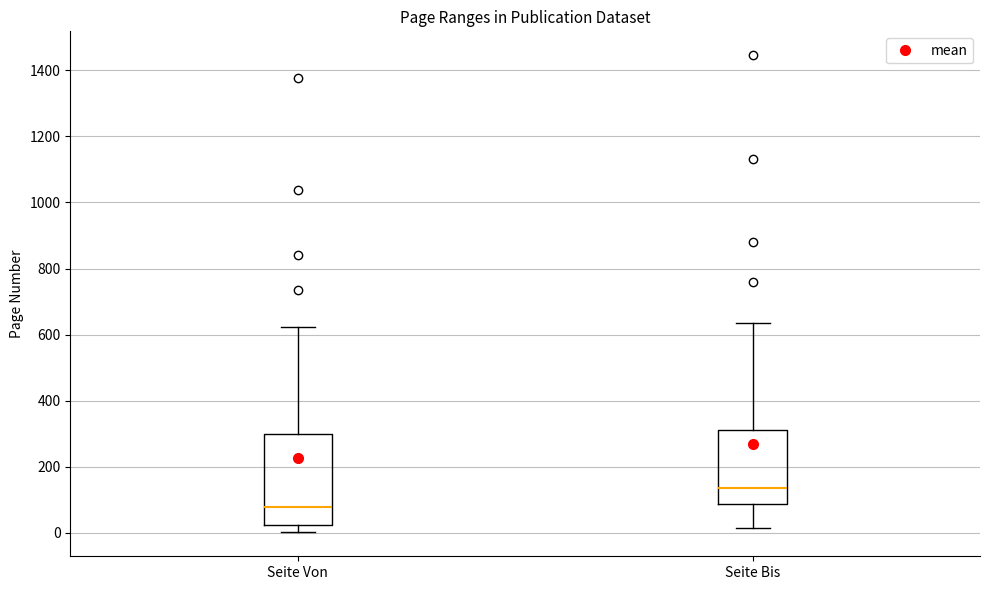

Reading left to right, transcribe this box plot: for each box, give where its median line is, the range the box spans, and where its two whiskers end, as read against the y-axis. The values are not printed on the chart, so give them approximately, as read against the axis.

Seite Von: median 80, box 20 to 300, whiskers 0 to 620
Seite Bis: median 140, box 80 to 300, whiskers 20 to 640